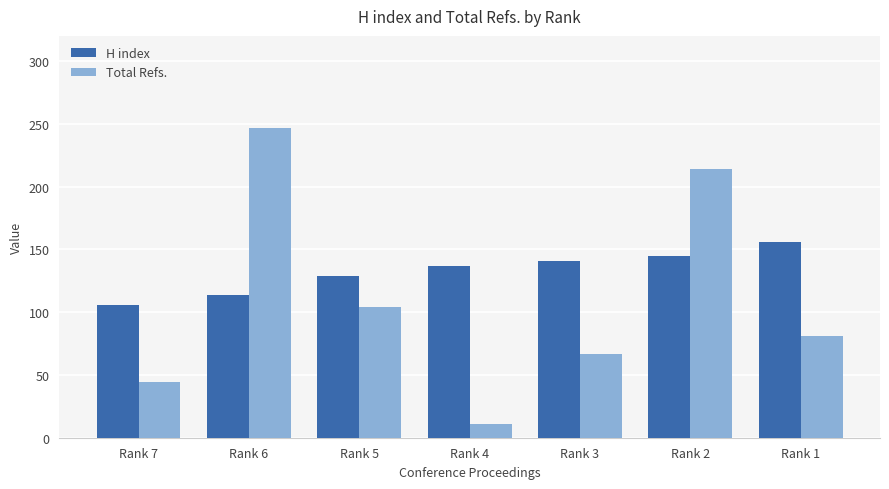

List the labels in order of H index value, largest first.

Rank 1, Rank 2, Rank 3, Rank 4, Rank 5, Rank 6, Rank 7